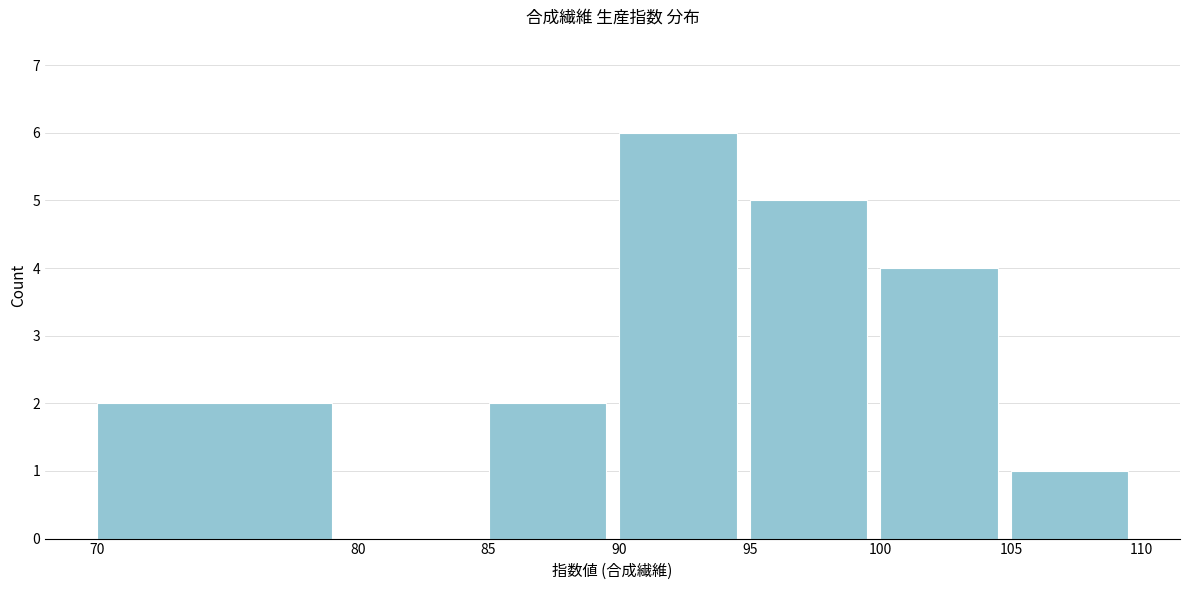

Reading left to right, list every bar in this chart as the range it spans on the x-axis followed by its height. The values are not printed on the chart, so give them approximately, as read against the axis.

70 to 80: 2
80 to 85: 0
85 to 90: 2
90 to 95: 6
95 to 100: 5
100 to 105: 4
105 to 110: 1